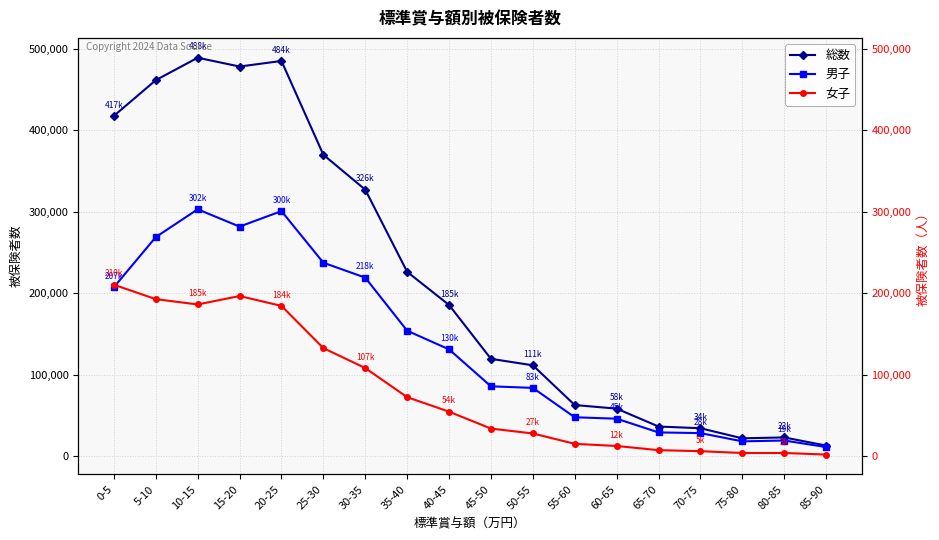

What is the greatest value displayed?

488681